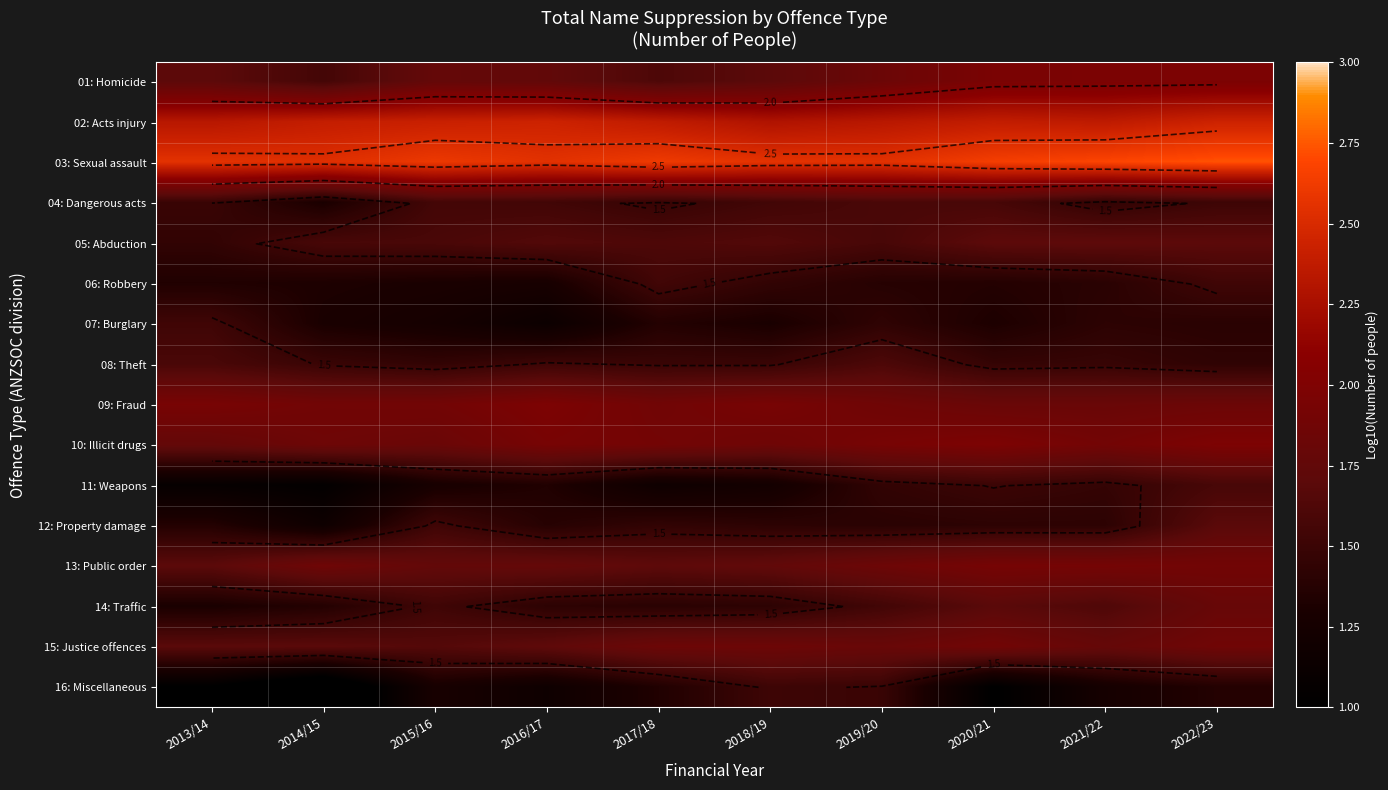

Which has a higher value, 2018/19 or 2021/22?

2021/22